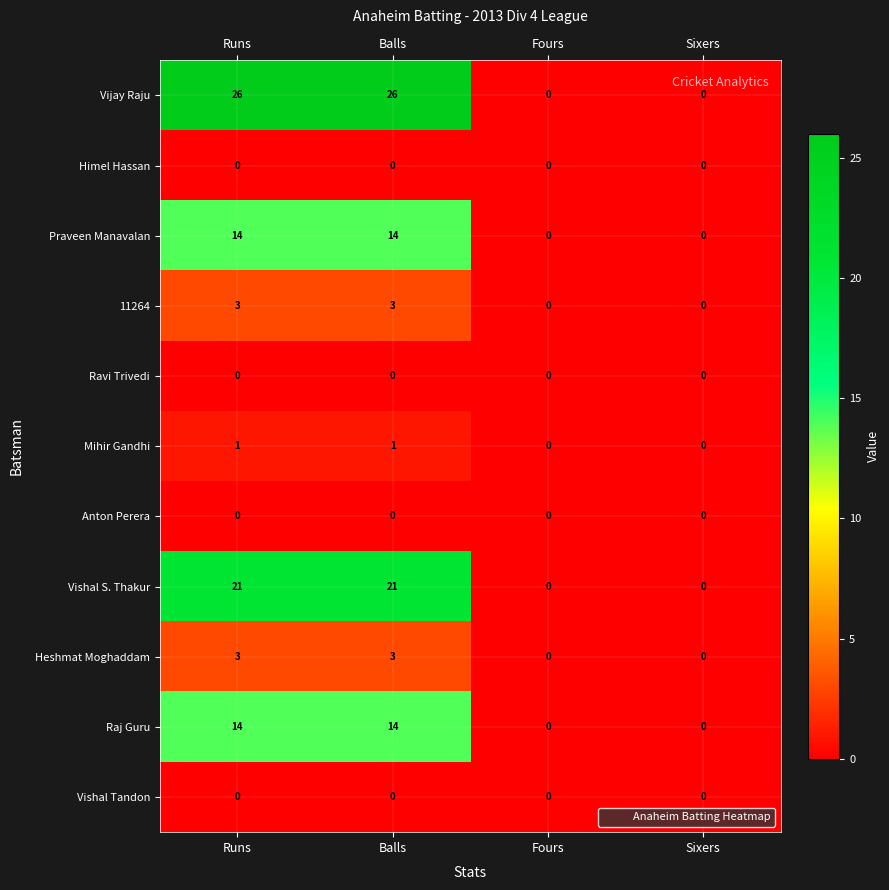

Is it true that Raj Guru equals 14 at Runs?

True